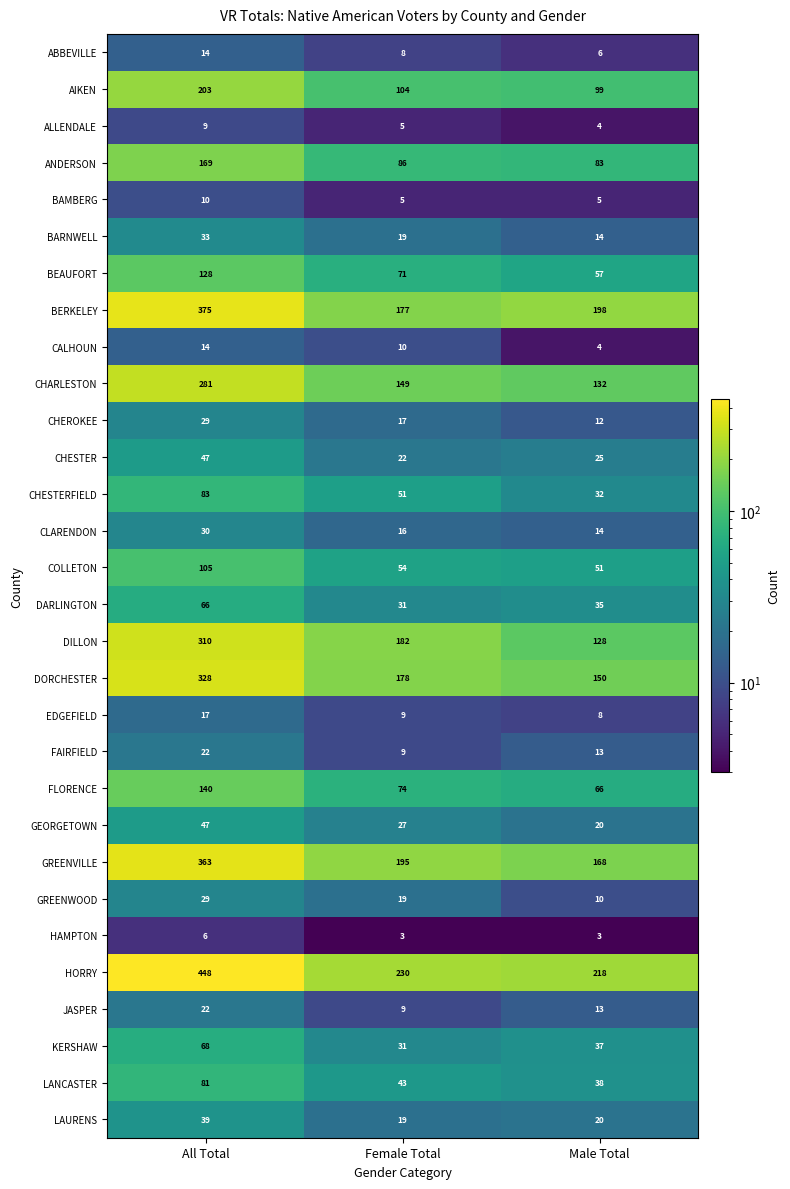

True or false: BARNWELL has a value of 33 at All Total.

True